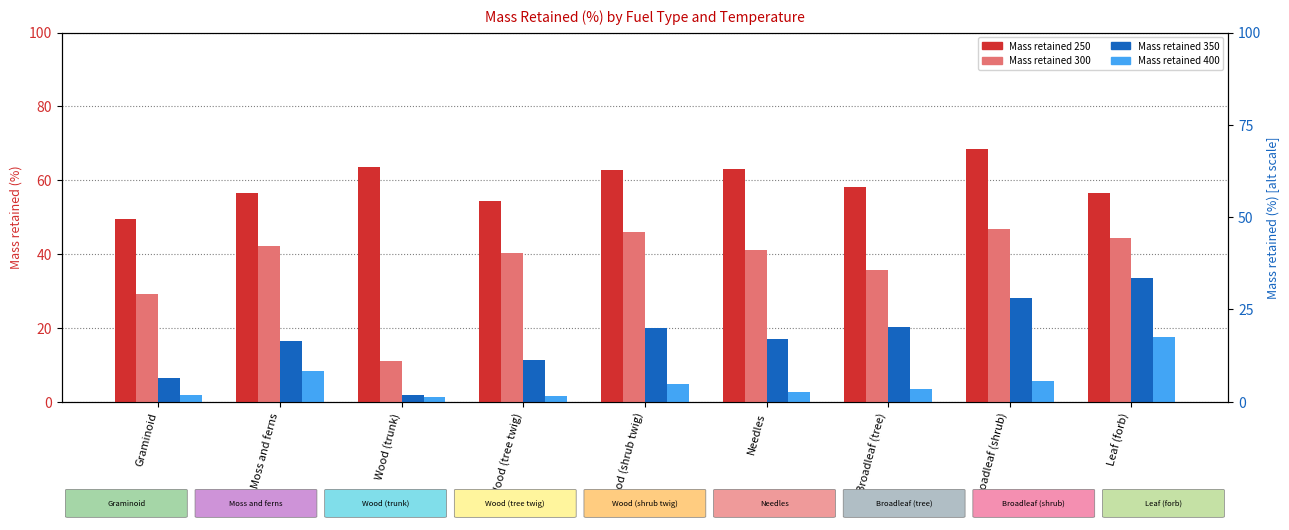

What is the total value across all series at Leaf (forb)?

152.1